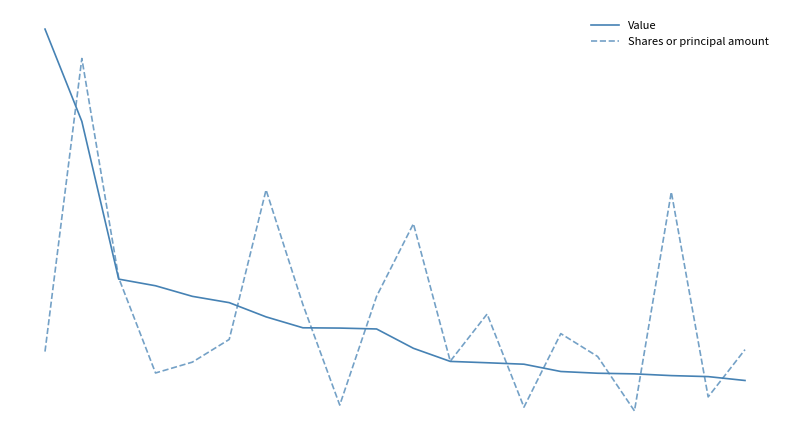

Is this an area chart (filled region under the line)?

No